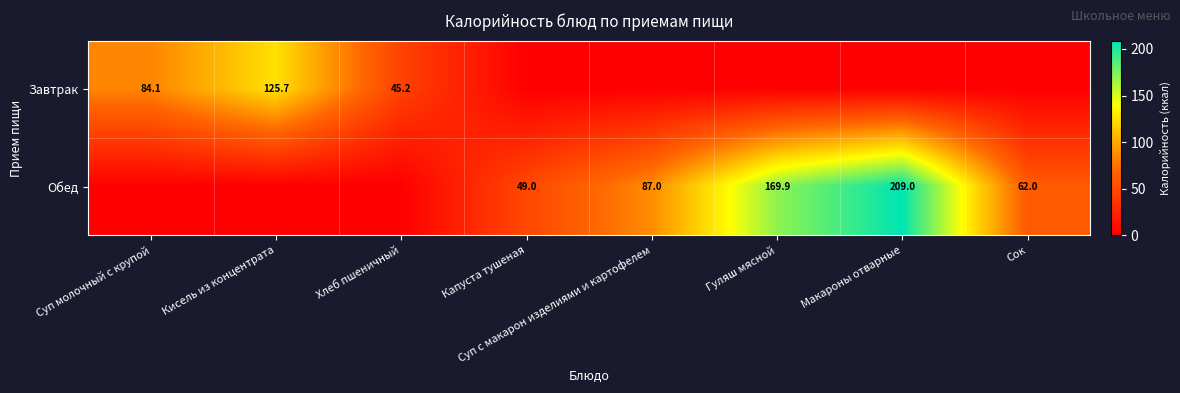

Is it true that Обед equals 169.9 at Гуляш мясной?

True